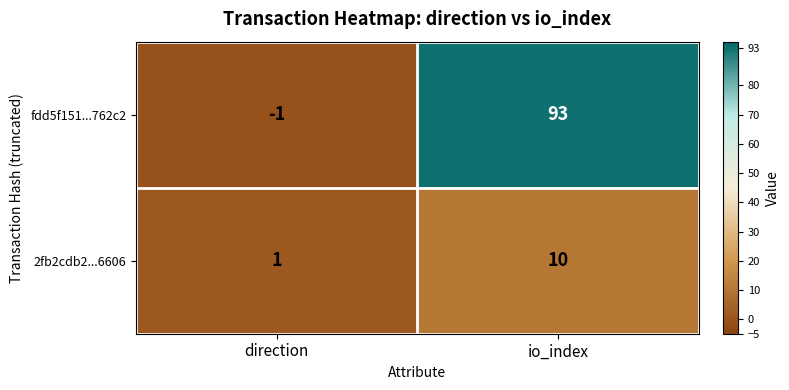

Reading right to left, what are all the values shown in this chart?

fdd5f151...762c2: 93	-1
2fb2cdb2...6606: 10	1